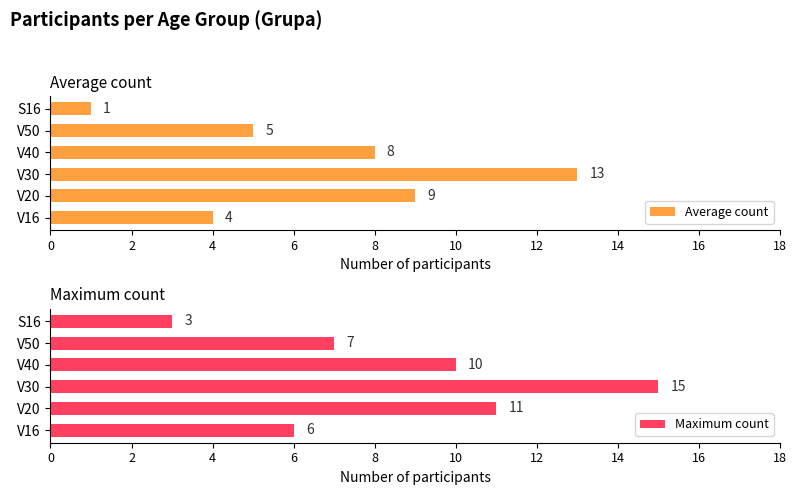

What is the value of the Maximum count bar at the 1st from the left?

6